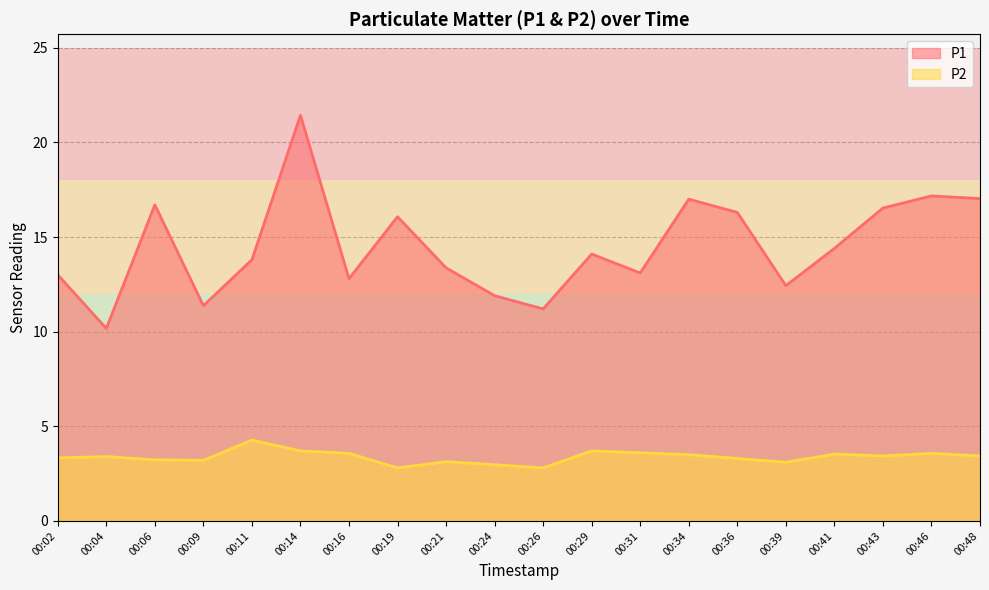

What is the sum of all P1 values?

289.9